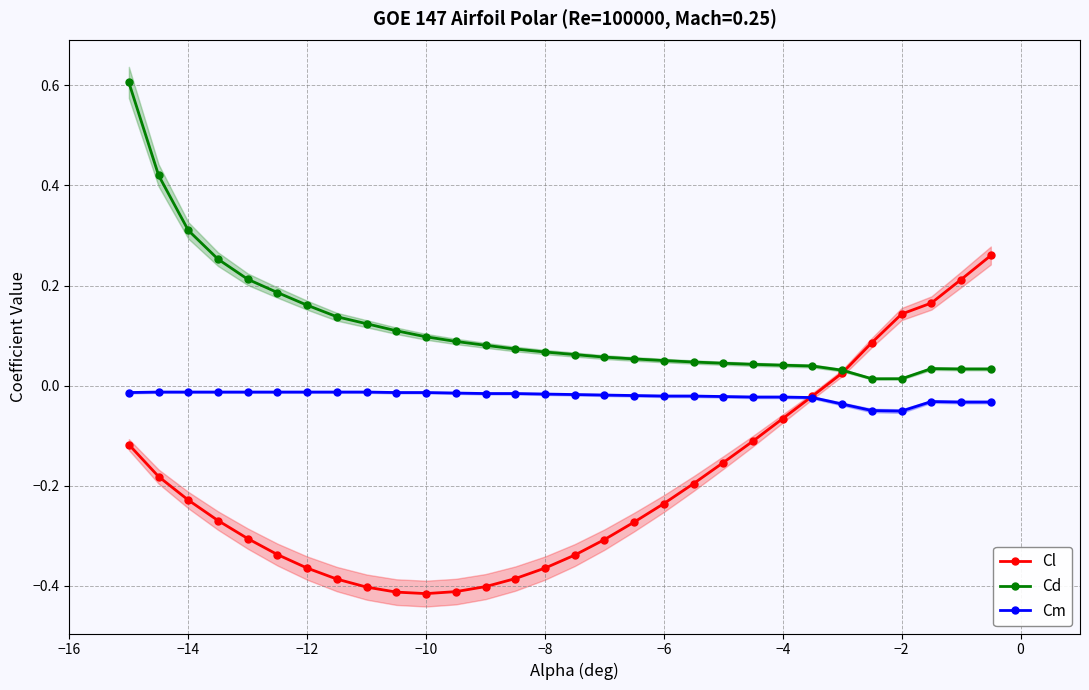

What is the sum of all Cm values?

-0.6